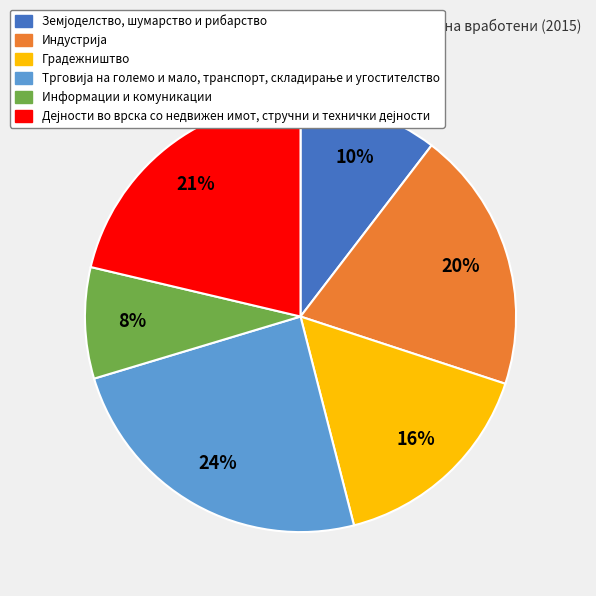

Does Информации и комуникации represent more than half of the total?

No